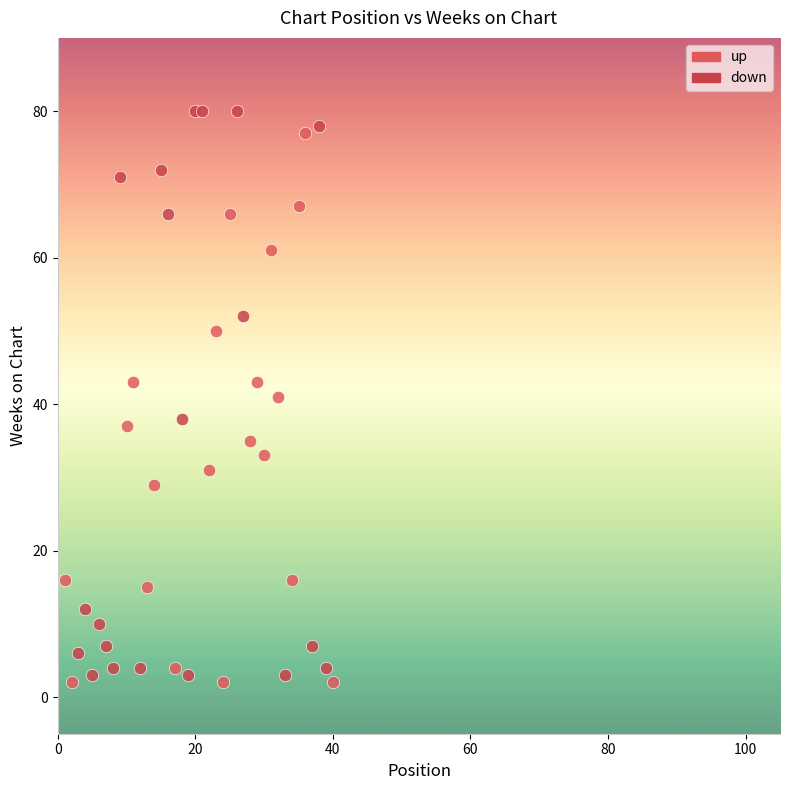

What are all the series names shown in the legend?

up, down